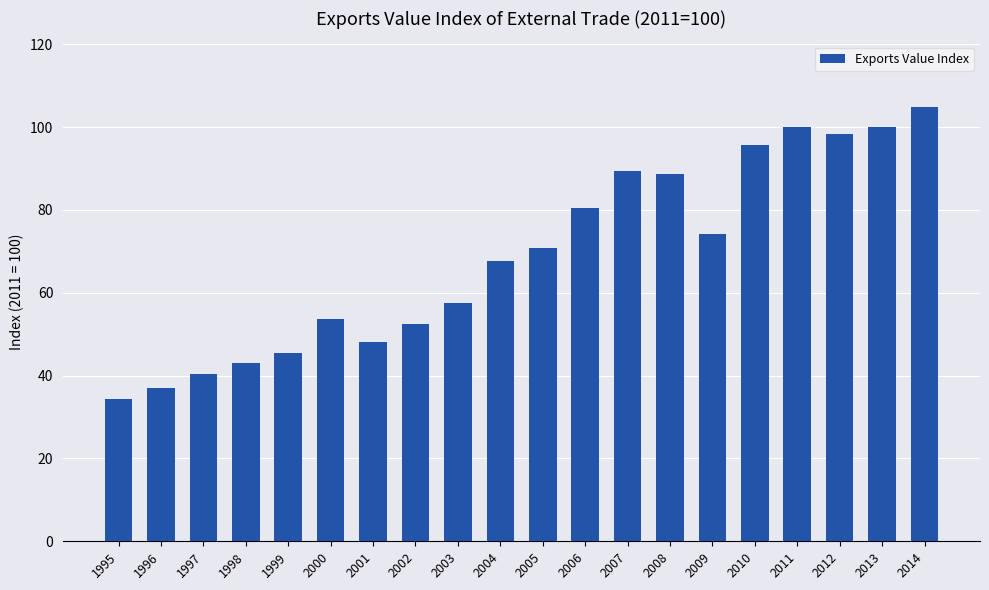

Read the value at 1997.

40.5